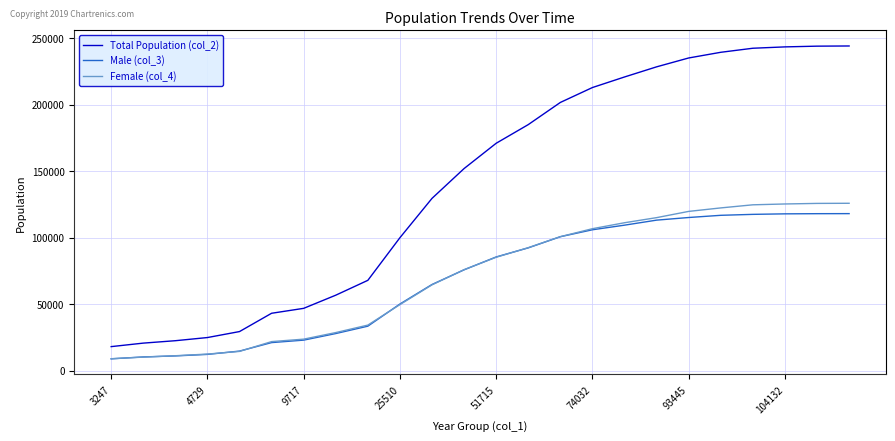

What is the minimum value shown in the chart?

9082